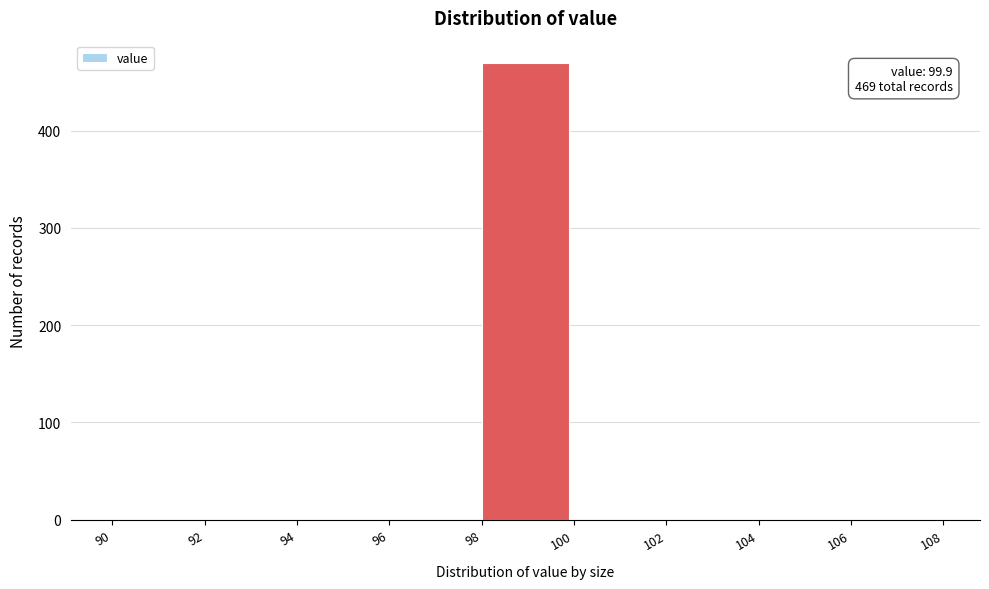

Over which range of the x-axis is the bar tallest?

98 to 100